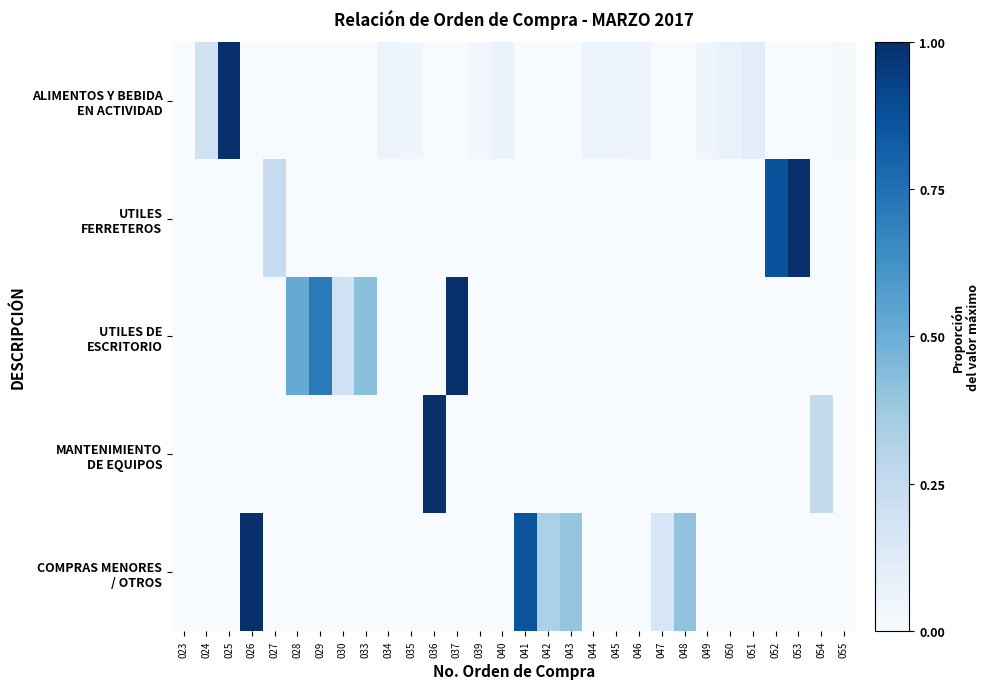

Which series has the largest range (max minus min)?

ALIMENTOS Y BEBIDA EN ACTIVIDAD